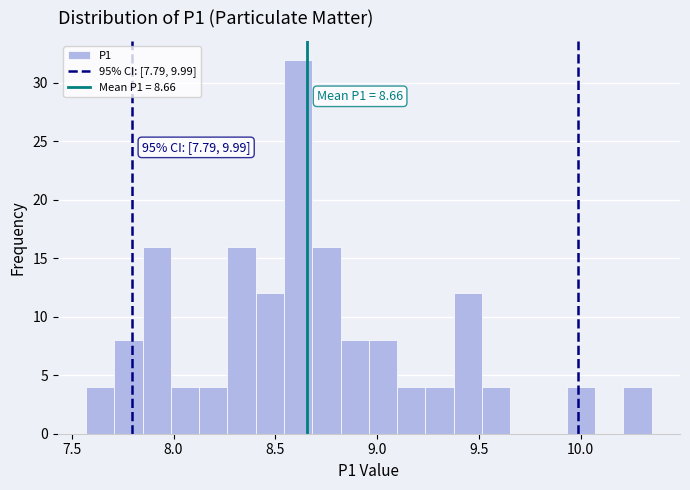

Around what value on the x-axis is the tallest bar? Give the approximate position of its centre, as read against the axis.

8.60